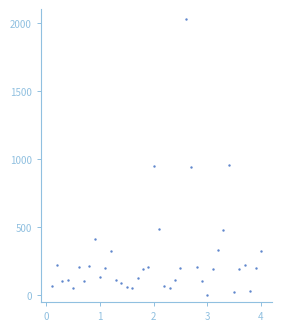

What is the range of X values (max minus min)?

39